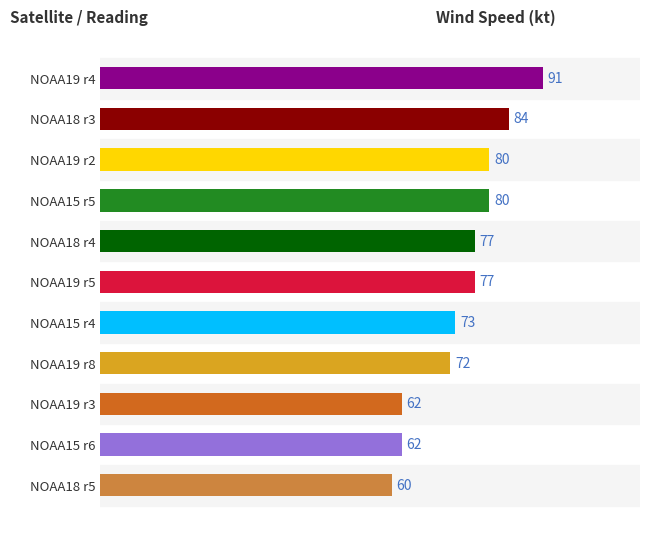

Reading bottom to top, list all the values displayed in this chart.

NOAA18 r5=60	NOAA15 r6=62	NOAA19 r3=62	NOAA19 r8=72	NOAA15 r4=73	NOAA19 r5=77	NOAA18 r4=77	NOAA15 r5=80	NOAA19 r2=80	NOAA18 r3=84	NOAA19 r4=91